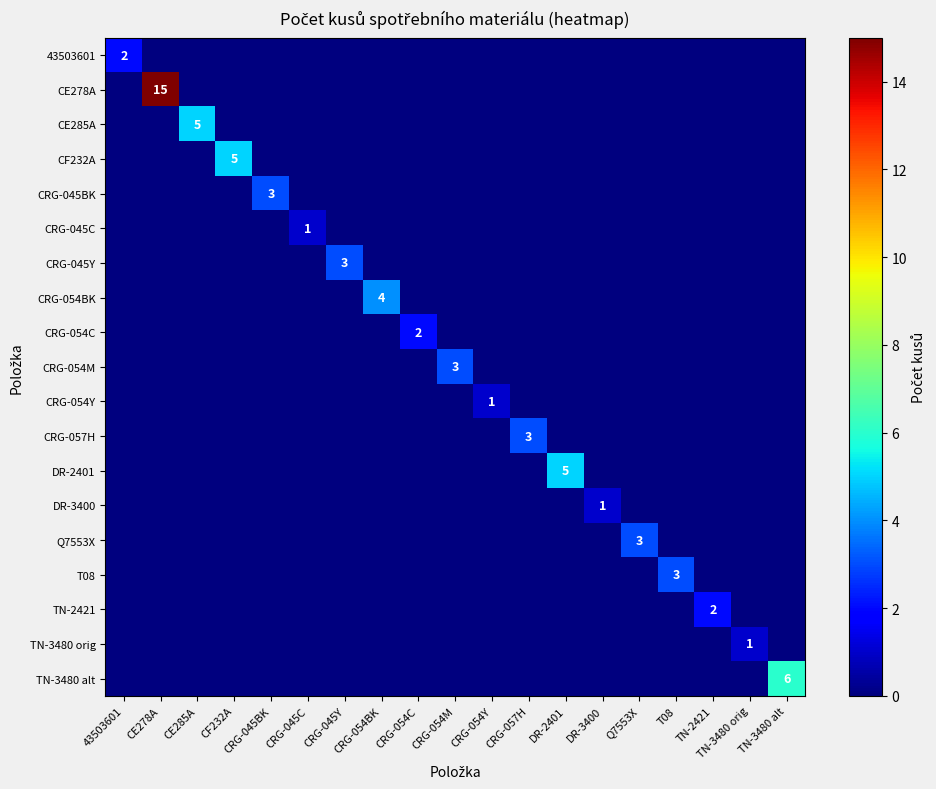

Is the value of Q7553X at CRG-045BK greater than the value of TN-2421 at TN-3480 alt?

No